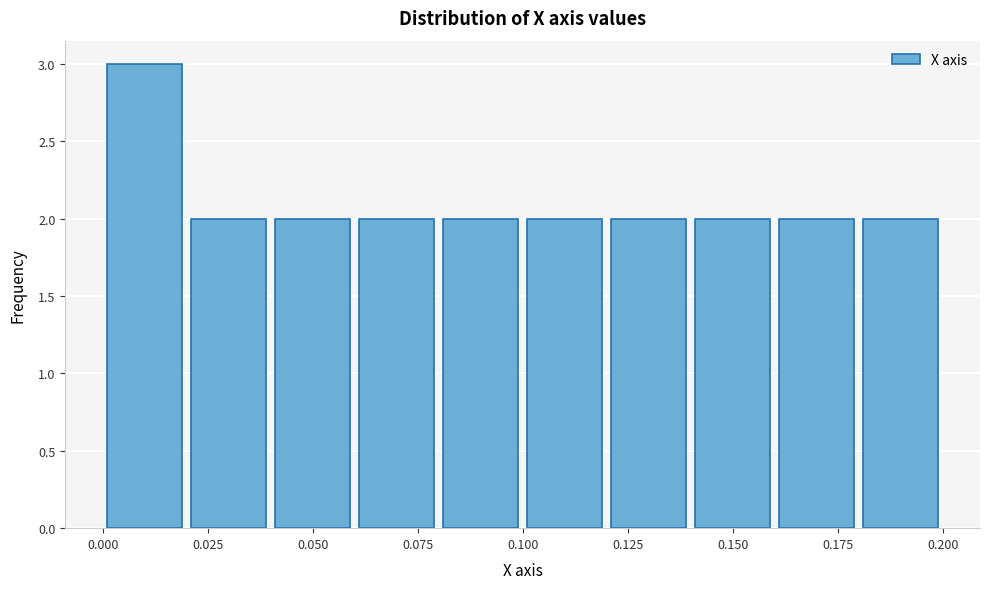

Around what value on the x-axis is the tallest bar? Give the approximate position of its centre, as read against the axis.

0.010